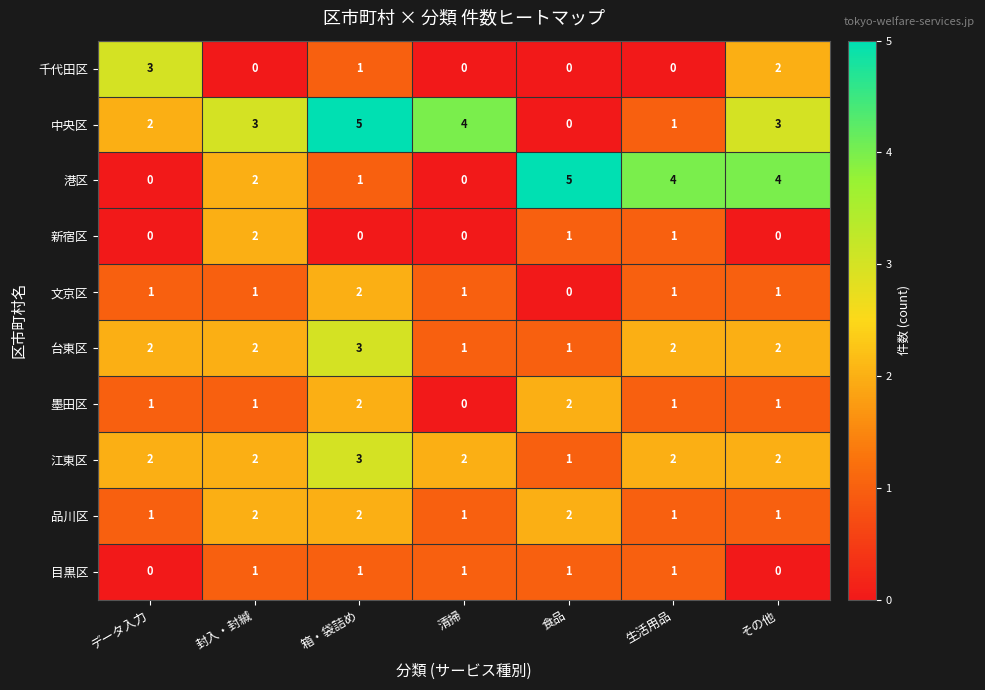

Which category has the lowest value in the 墨田区 series?

清掃